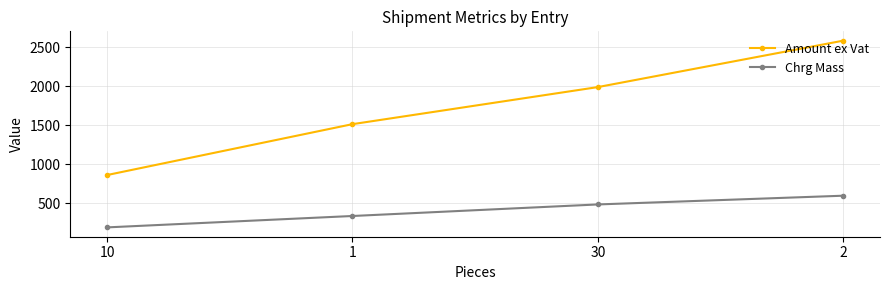

How many data points in Chrg Mass are less than 486?

2